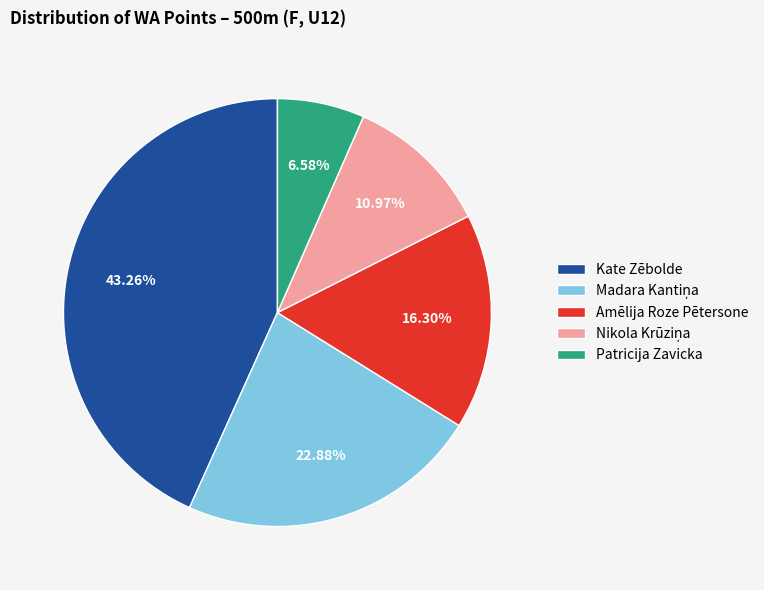

Do Amēlija Roze Pētersone and Patricija Zavicka together represent more than half of the pie?

No